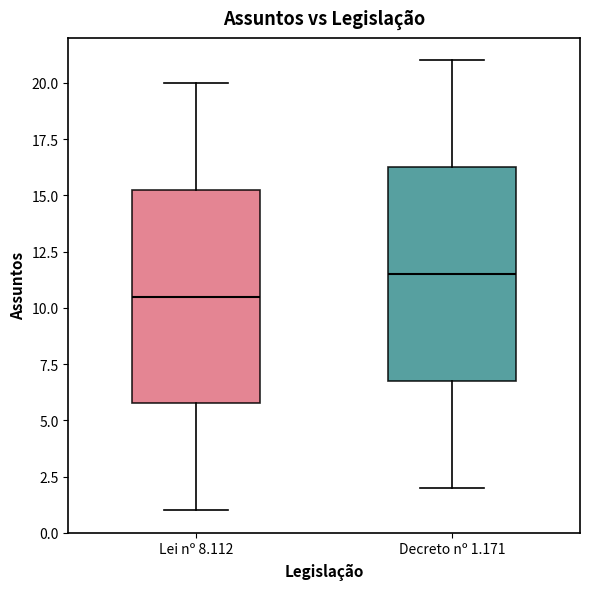

Which box's median line is the highest?

Decreto nº 1.171